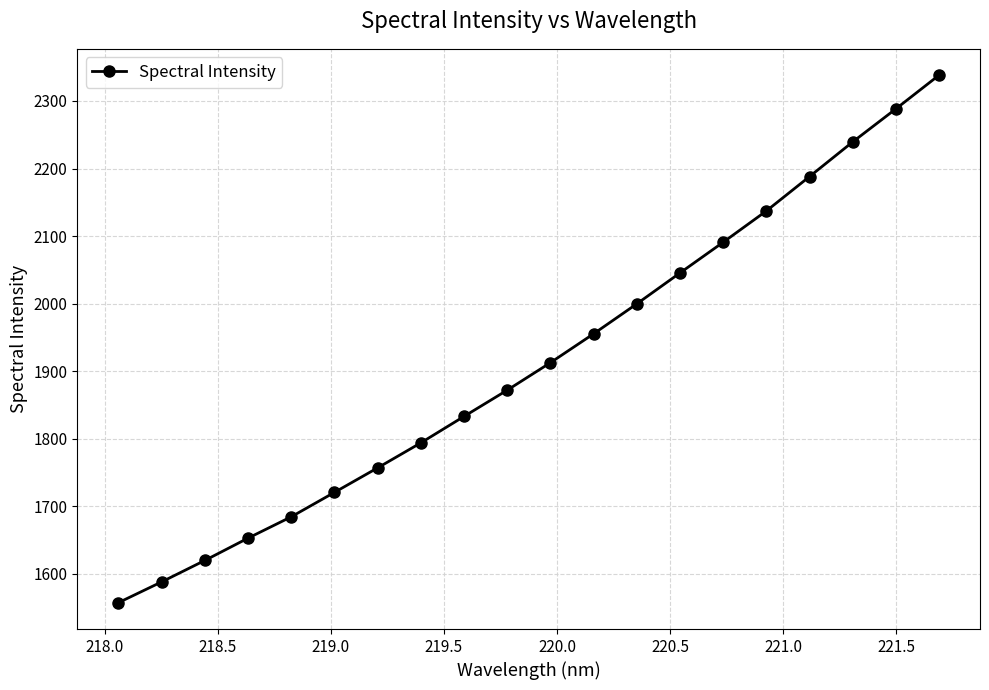

True or false: the data has more than 2 interior local peaks.

False